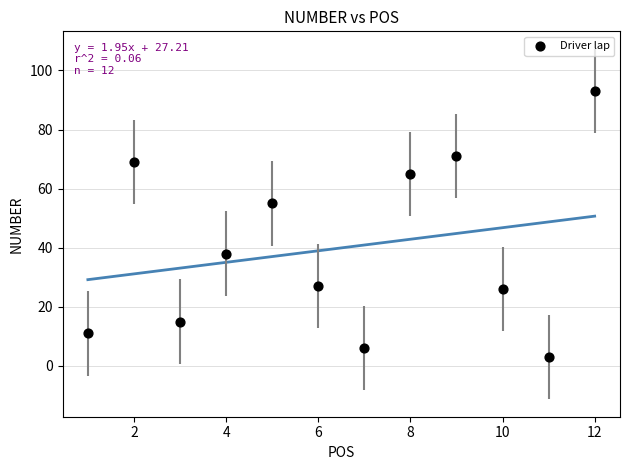

What Y value in the scatter plot is closest to 48?

55